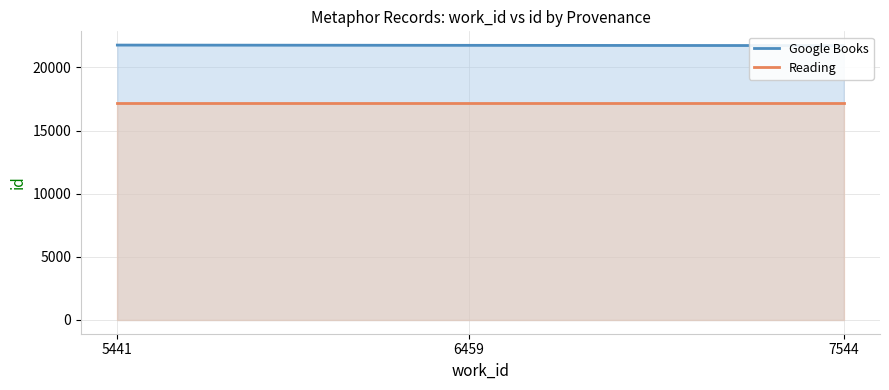

The Google Books series shows 34178 at 5441. True or false?

False